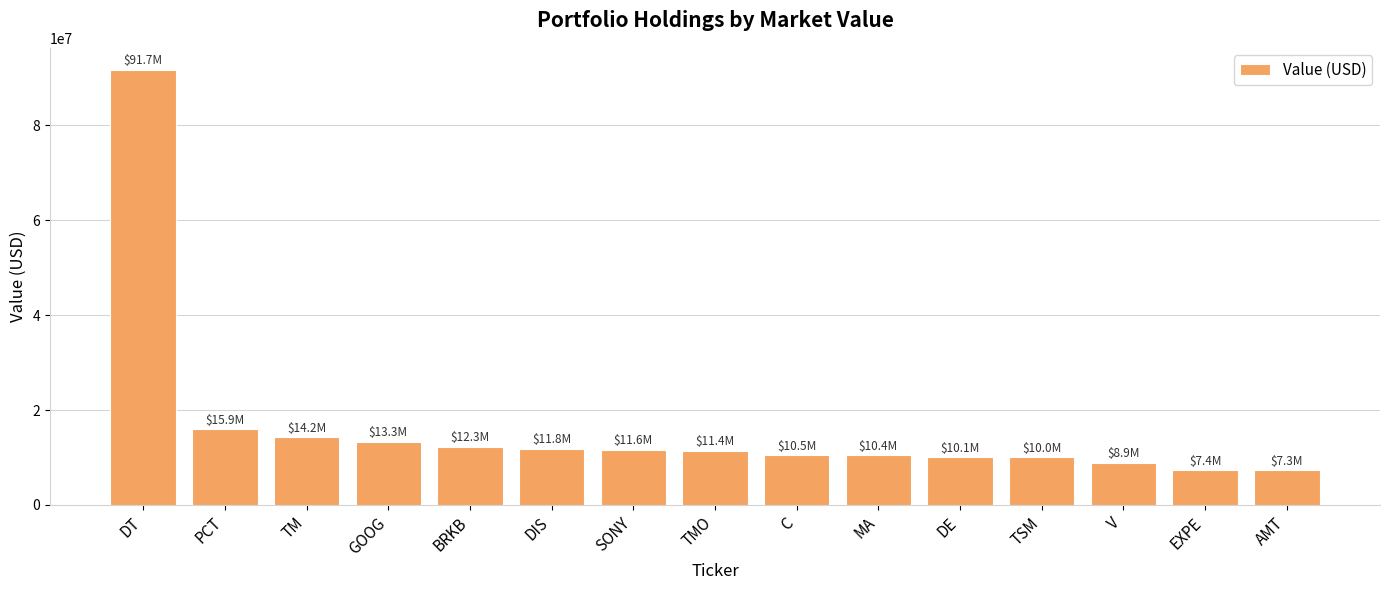

Approximately how many times larger is the value at BRKB compared to DE?

1.2